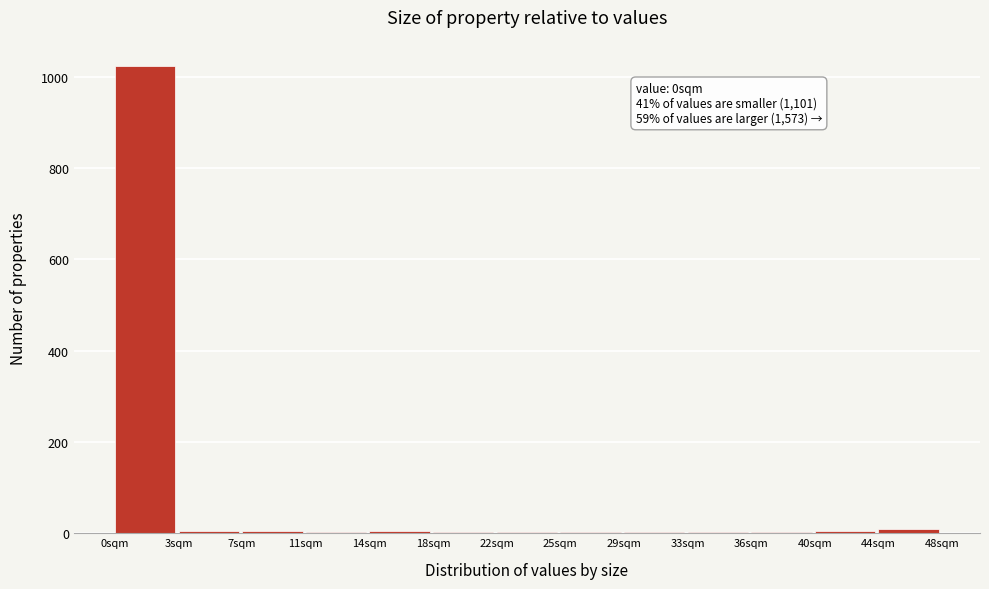

What is the sum of all values?

1067